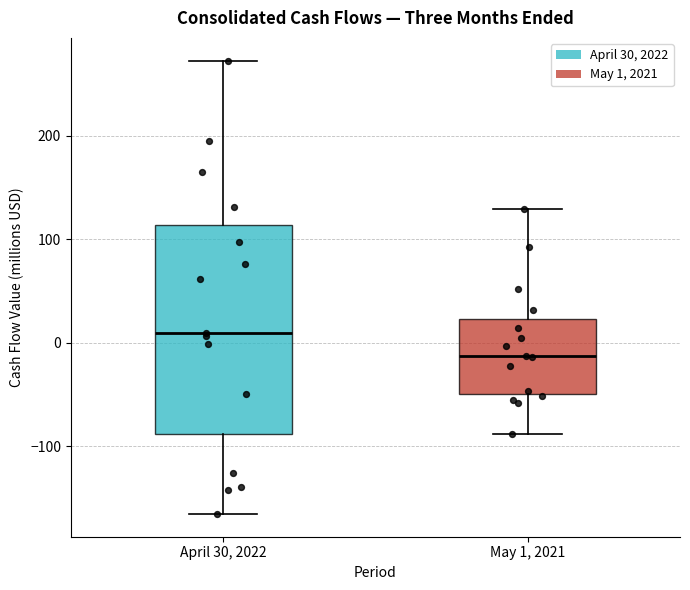

Where does the median line of the box for April 30, 2022 sit on the y-axis? The values are not printed on the chart, so give them approximately, as read against the axis.

10